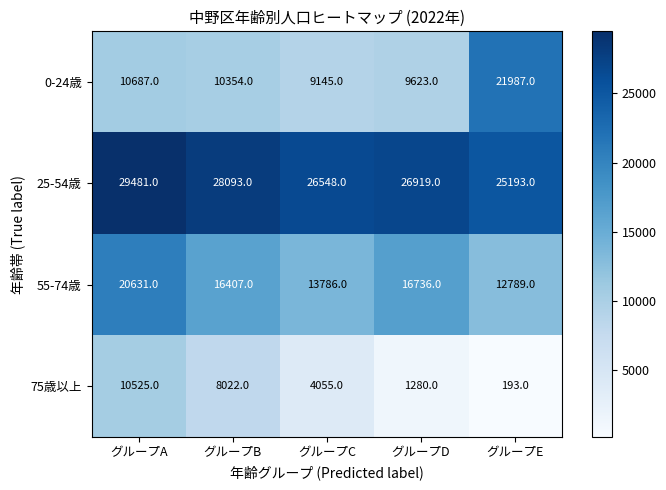

Which series has the largest range (max minus min)?

0-24歳